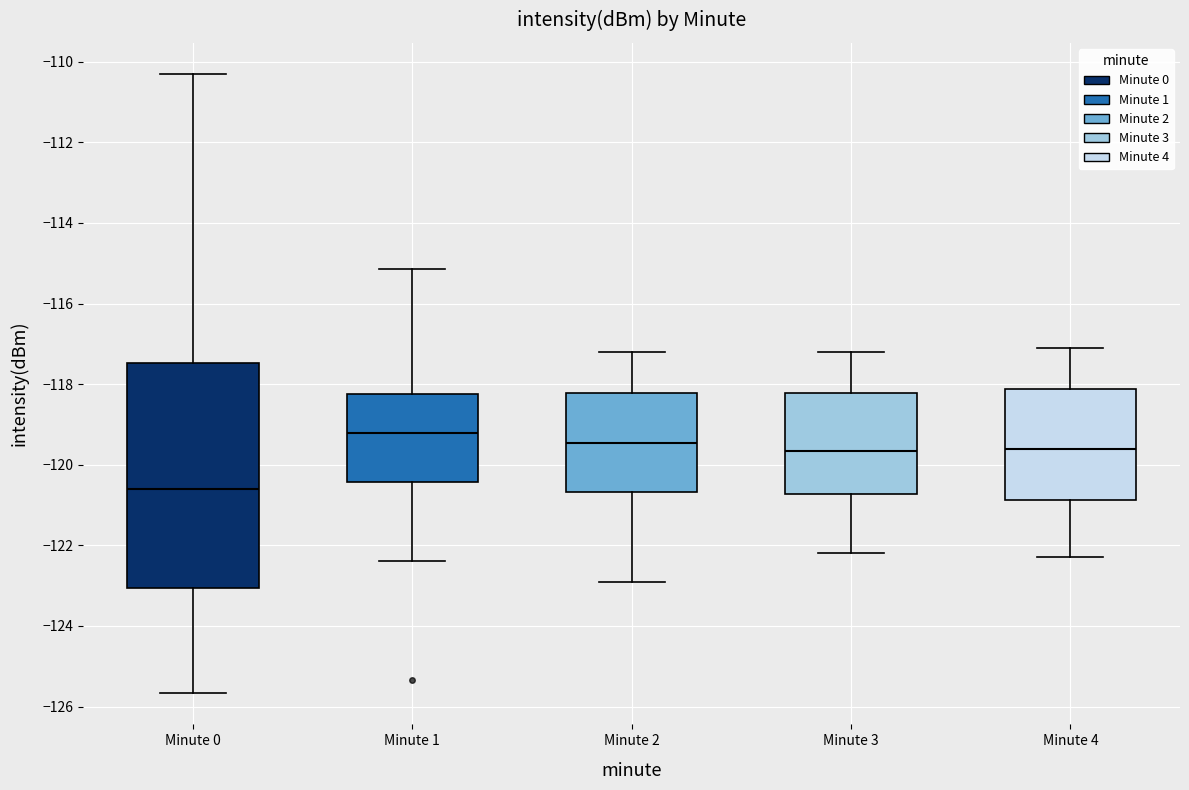

Which box's median line is the highest?

Minute 1